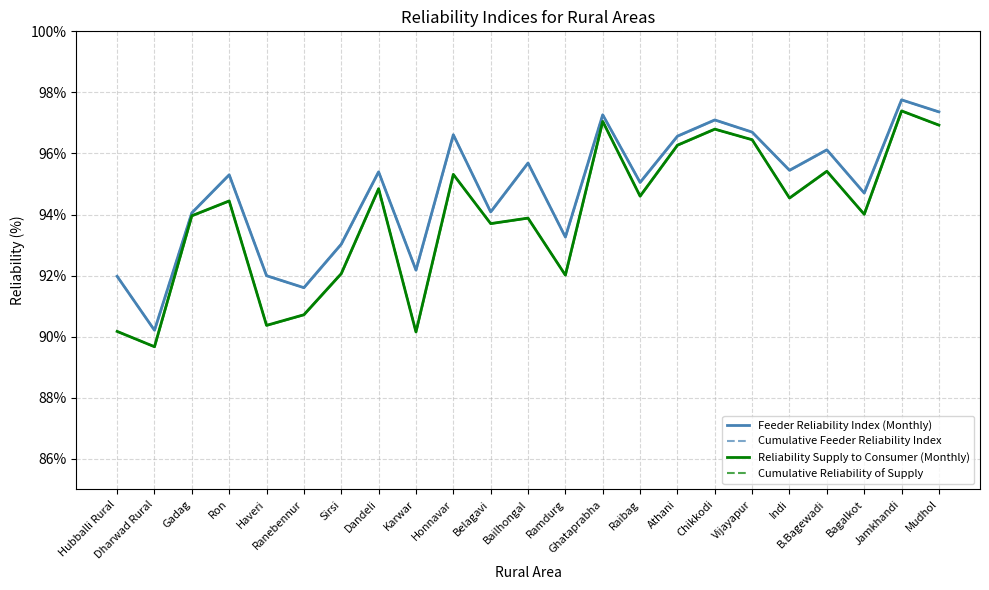

Rank the categories by Feeder Reliability Index (Monthly) value from lowest to highest.

Dharwad Rural, Ranebennur, Hubballi Rural, Haveri, Karwar, Sirsi, Ramdurg, Gadag, Belagavi, Bagalkot, Raibag, Ron, Dandeli, Indi, Bailhongal, B.Bagewadi, Athani, Honnavar, Vijayapur, Chikkodi, Ghataprabha, Mudhol, Jamkhandi